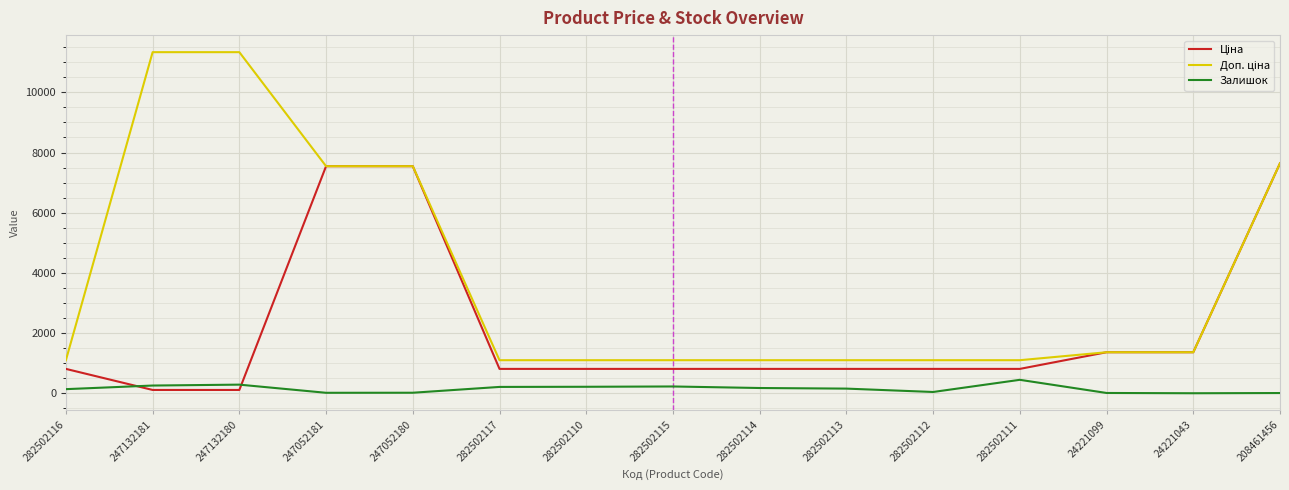

What is the greatest value displayed?

11334.0